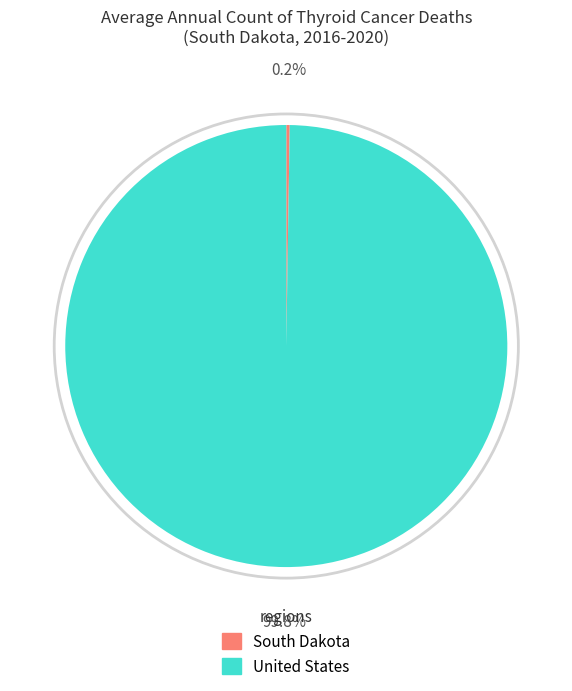

What is the largest slice in the pie chart?

United States